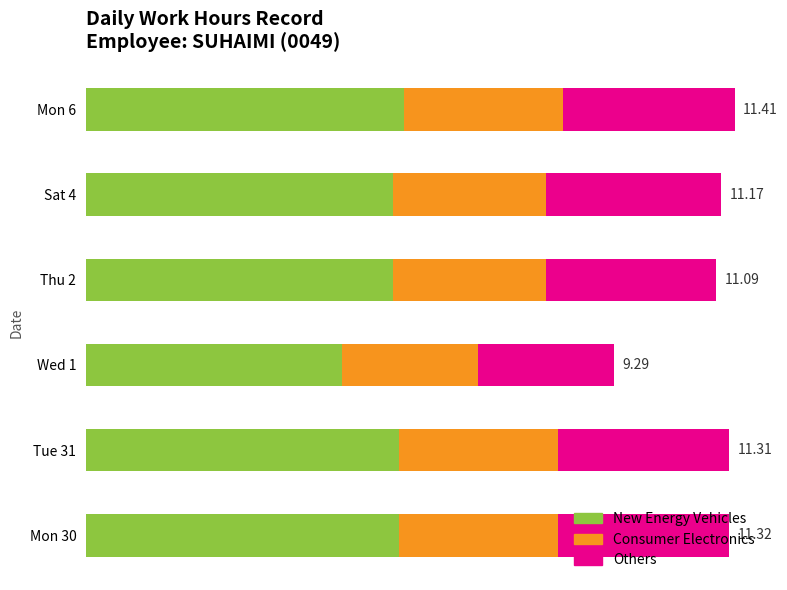

What is the sum of all New Energy Vehicles values?

31.9